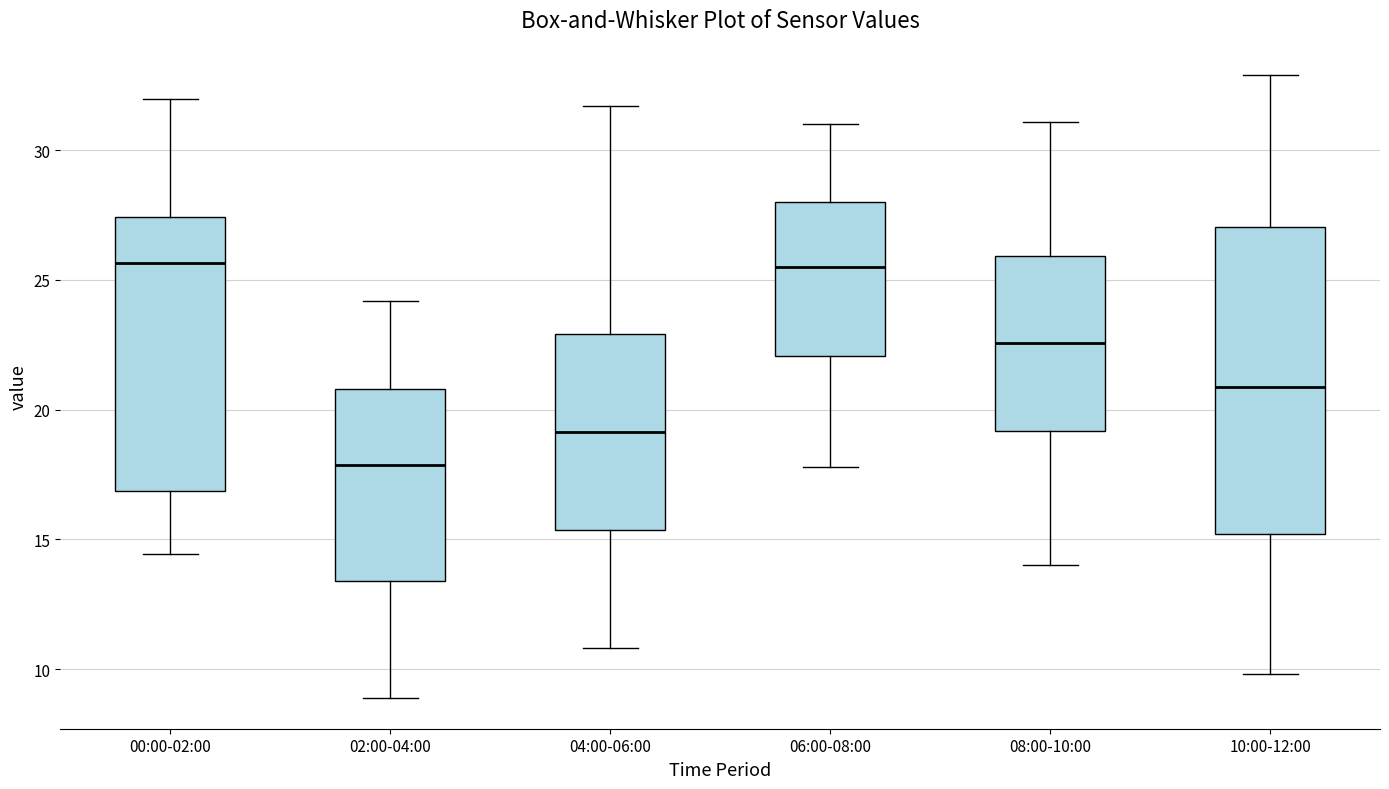

Which box is the tallest, from its lower edge to its upper edge?

10:00-12:00